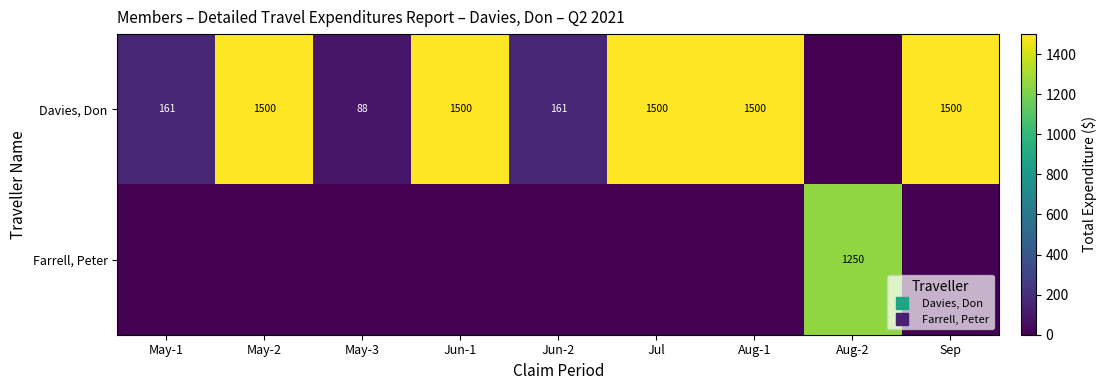

Is the value of Davies, Don at May-2 greater than the value of Farrell, Peter at Aug-1?

Yes